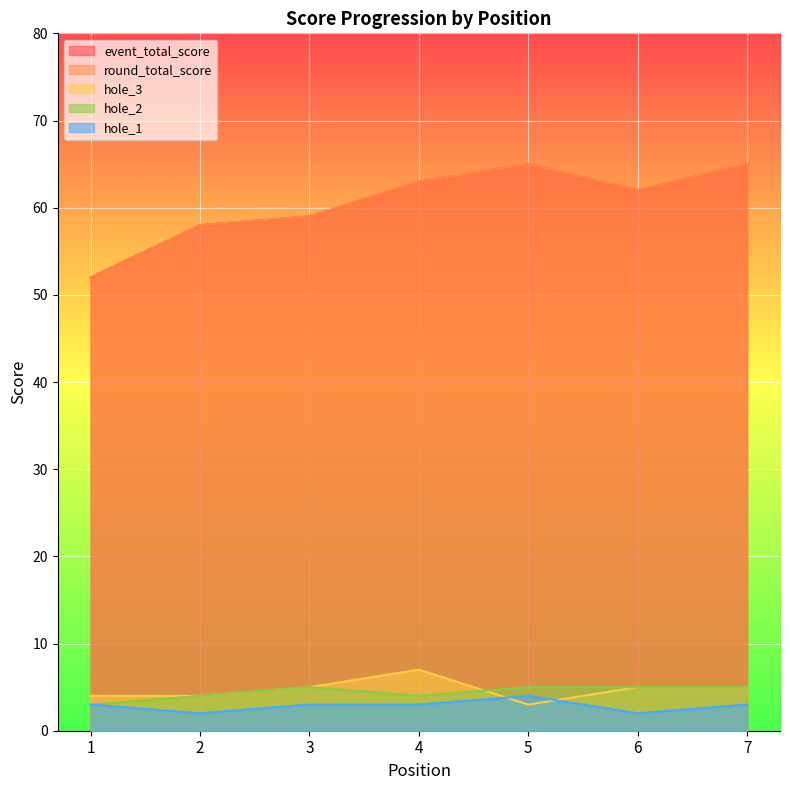

What is the maximum value shown in the chart?

65